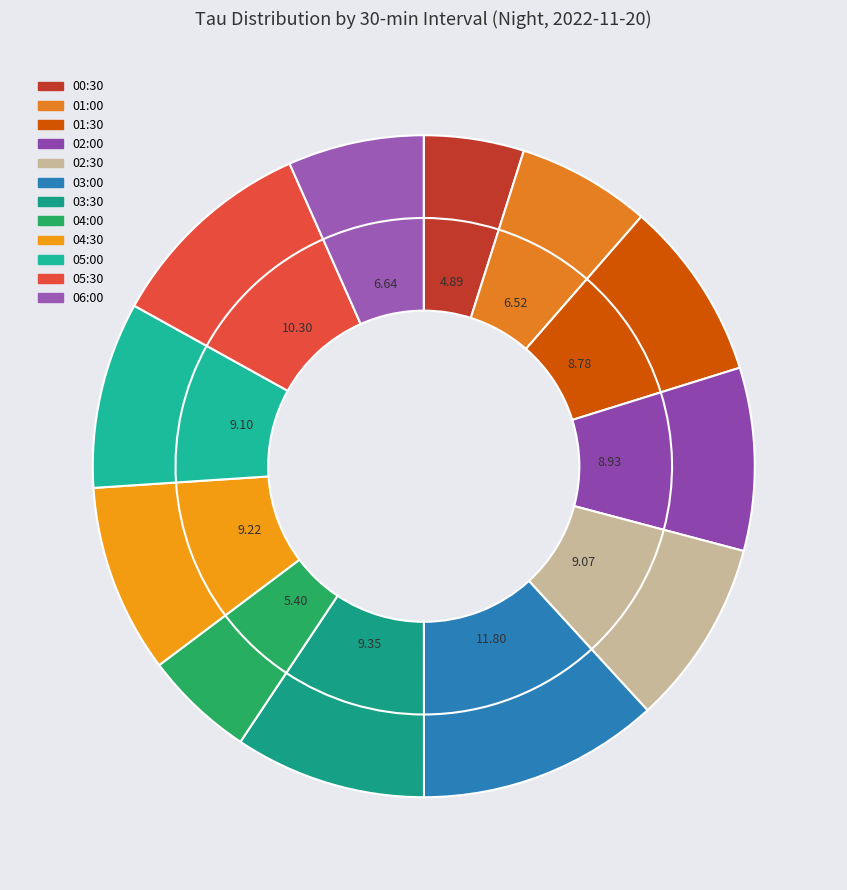

What is the smallest slice in the pie chart?

00:30